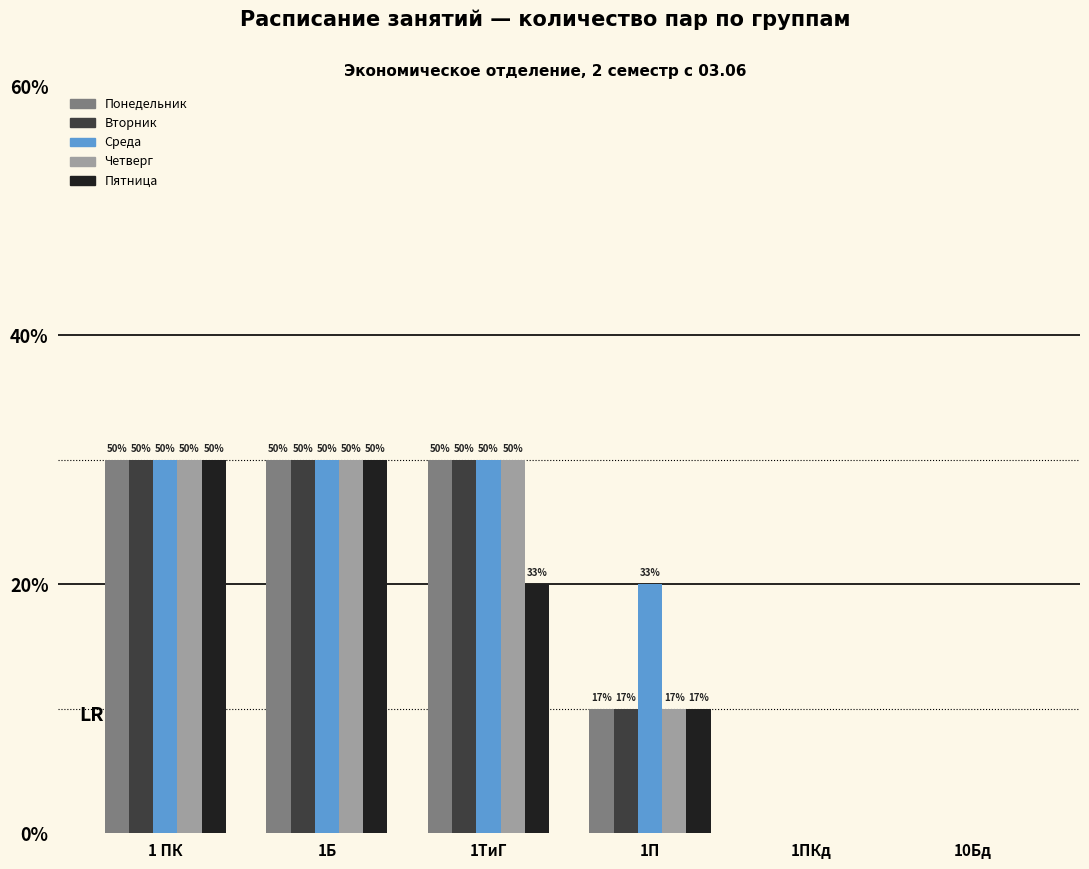

At 1 ПК, list the series in order from smallest to largest.

Понедельник, Вторник, Среда, Четверг, Пятница